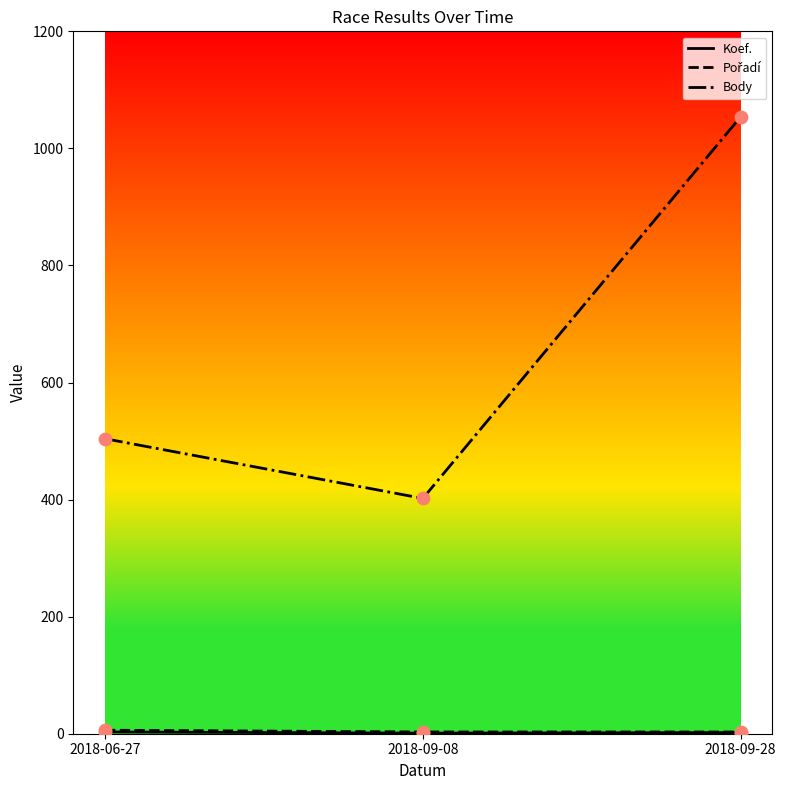

Which series has the widest spread of values?

Body